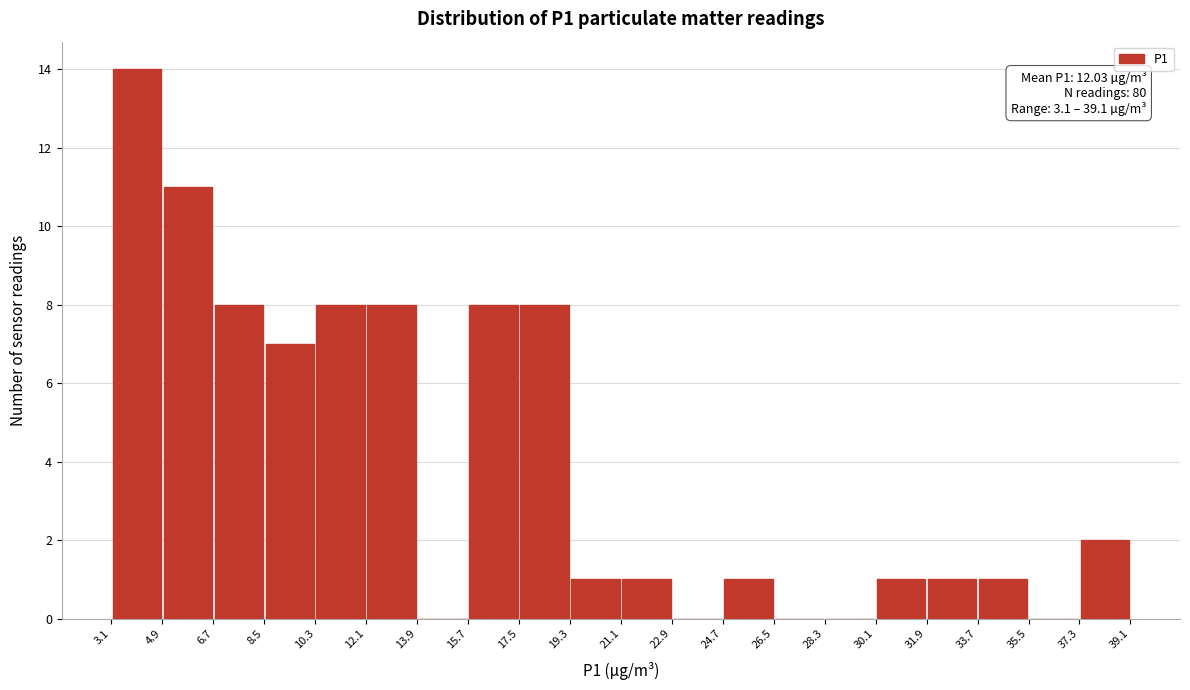

Which range on the x-axis has the tallest bar?

3.1 to 4.9